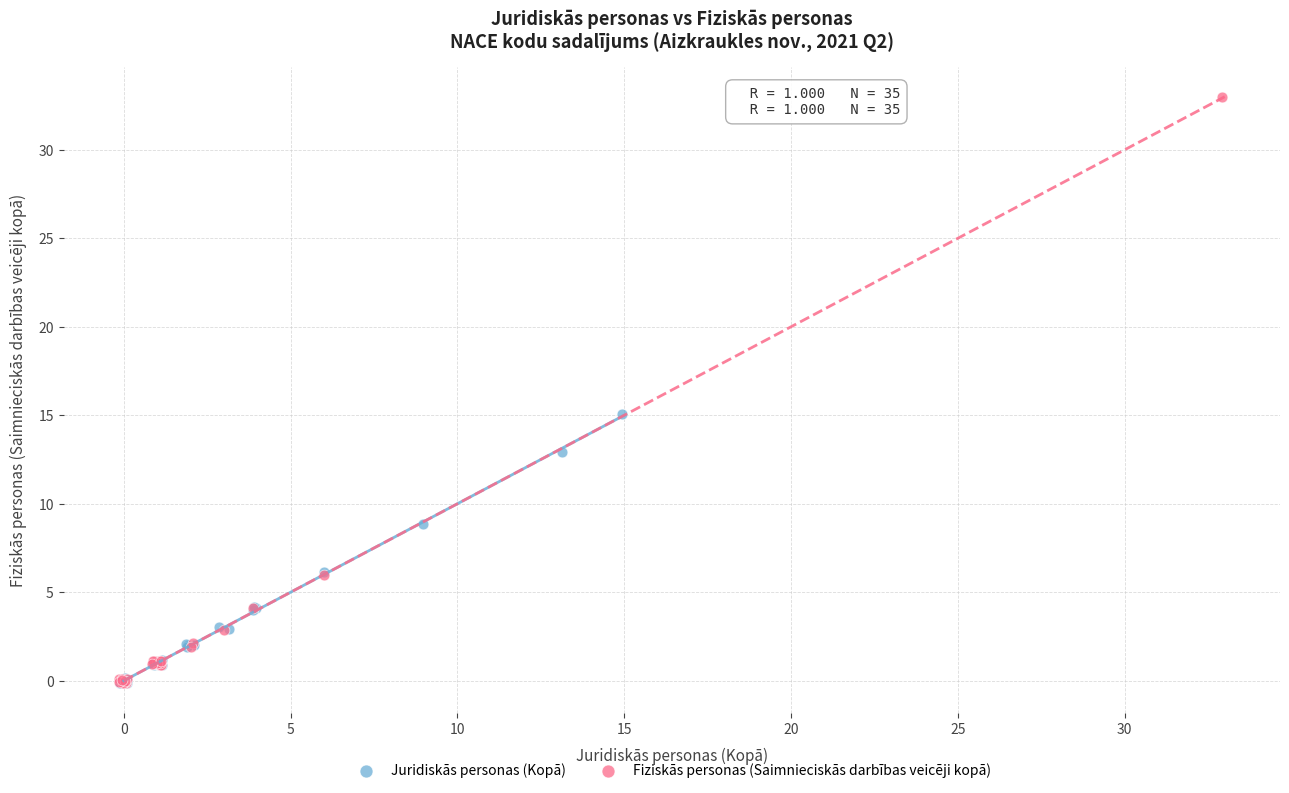

Which series has the widest spread of Y values?

Fiziskās personas (Saimnieciskās darbības veicēji kopā)